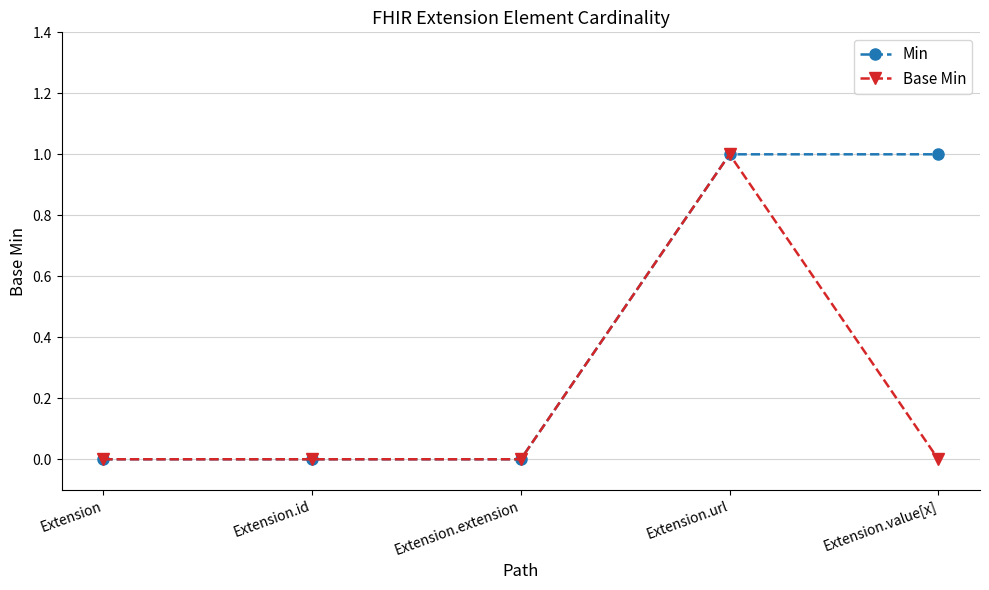

Reading left to right, list all the values displayed in this chart.

Min: Extension=0	Extension.id=0	Extension.extension=0	Extension.url=1	Extension.value[x]=1
Base Min: Extension=0	Extension.id=0	Extension.extension=0	Extension.url=1	Extension.value[x]=0